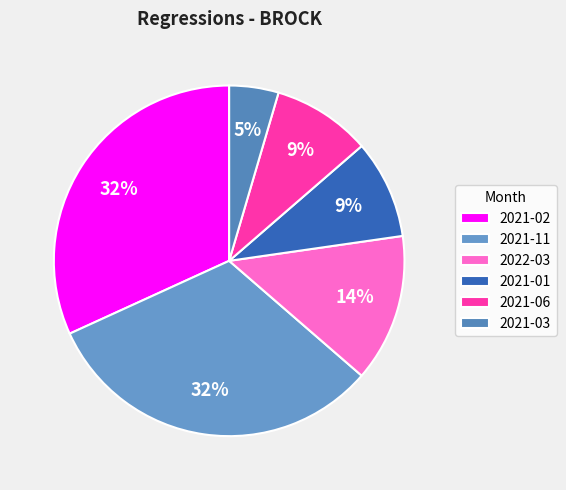

What percentage is the 2021-02 slice, to the nearest percent?

32%